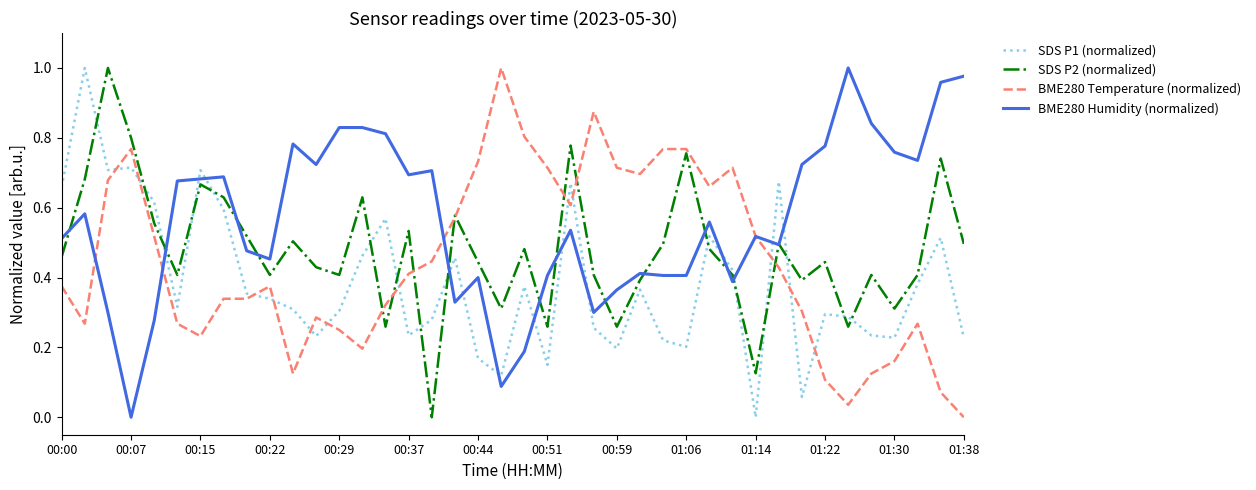

Which series has the largest total across all categories?

BME280 Humidity (normalized)